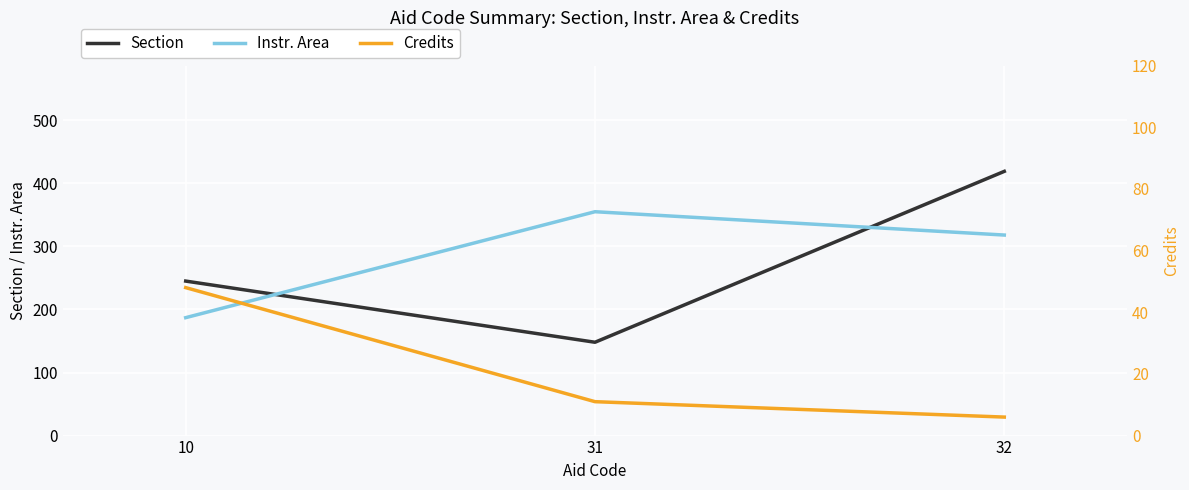

Is the value of Section at 31 greater than the value of Instr. Area at 32?

No